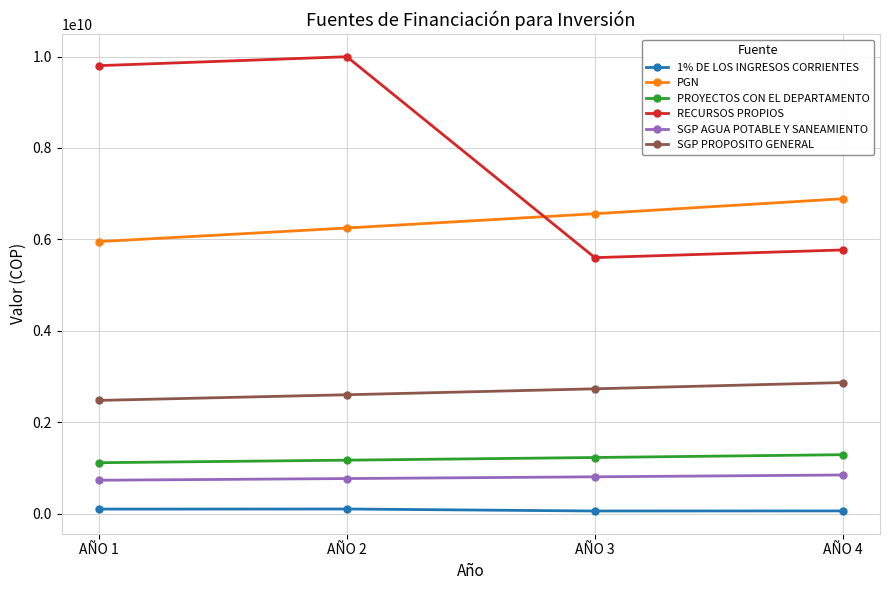

Rank the series by their maximum value, from lowest to highest.

1% DE LOS INGRESOS CORRIENTES, SGP AGUA POTABLE Y SANEAMIENTO, PROYECTOS CON EL DEPARTAMENTO, SGP PROPOSITO GENERAL, PGN, RECURSOS PROPIOS